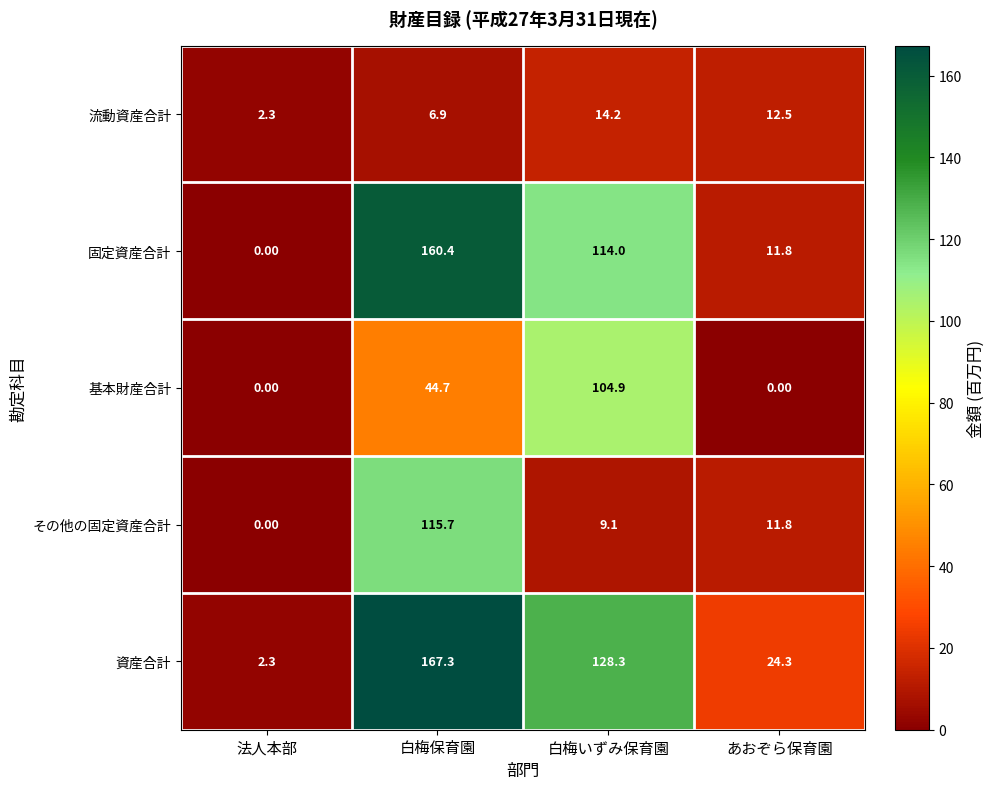

How many values in the その他の固定資産合計 series are below 11?

2